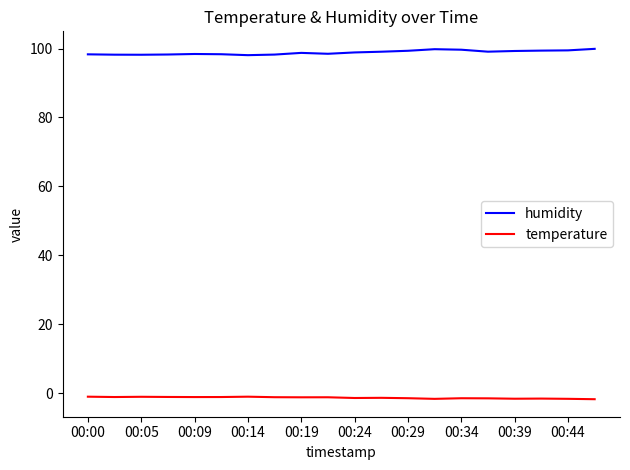

Which series has the largest total across all categories?

humidity